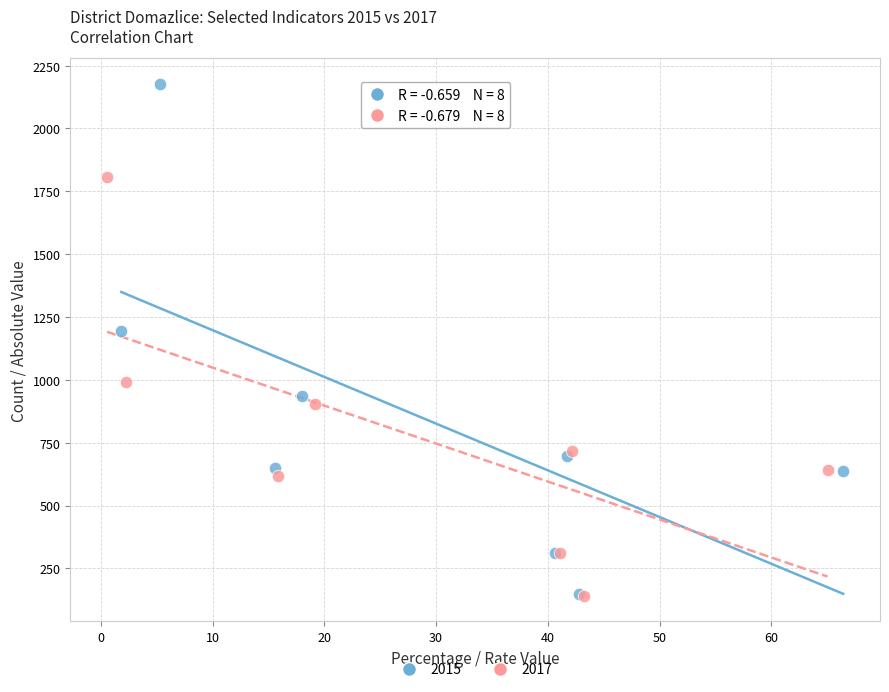

Which series has the widest spread of Y values?

2015